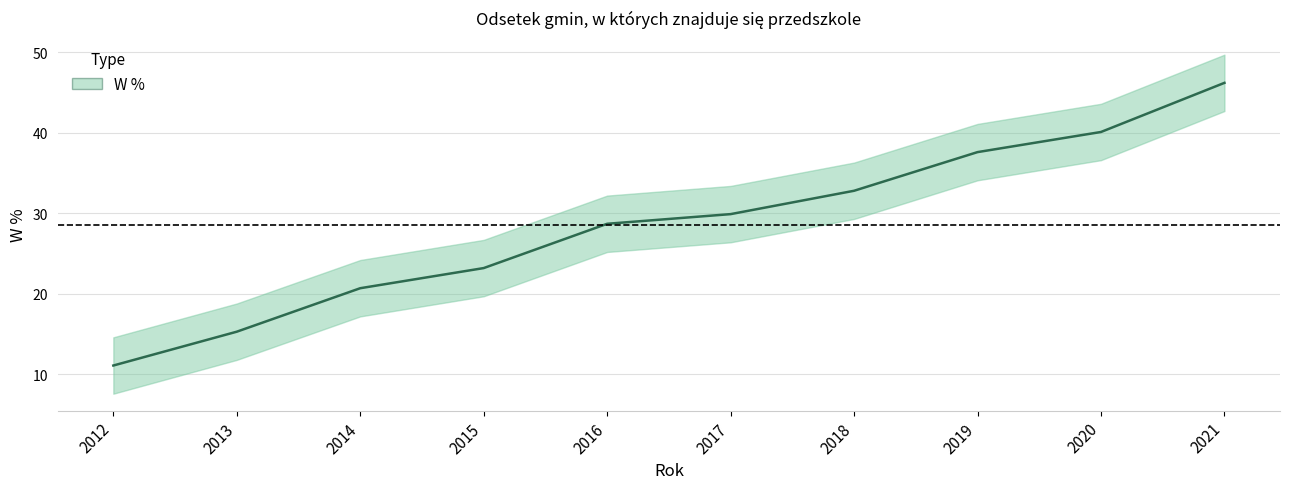

Count the number of data series in this chart.

1